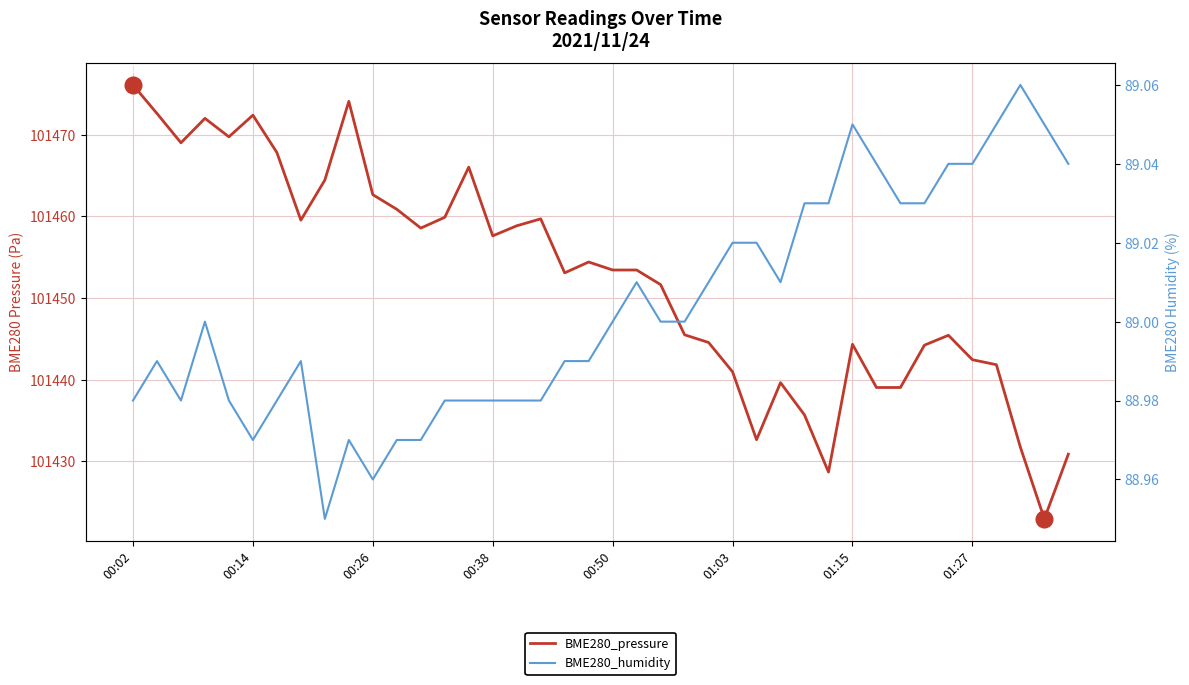

What is the maximum value for BME280_pressure?

101476.1